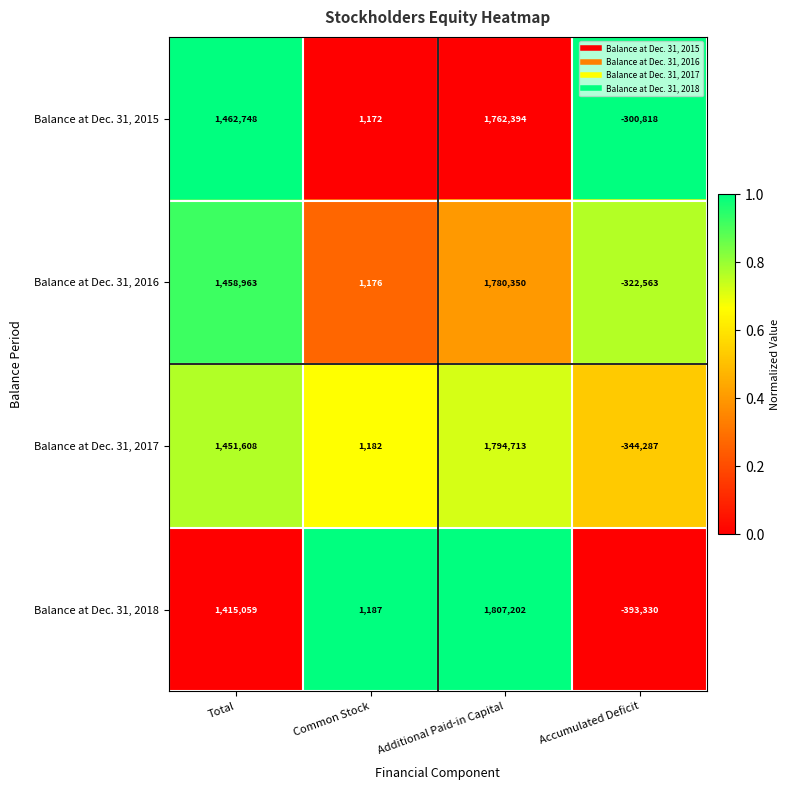

What is the total value across all series at Accumulated Deficit?

-1360998